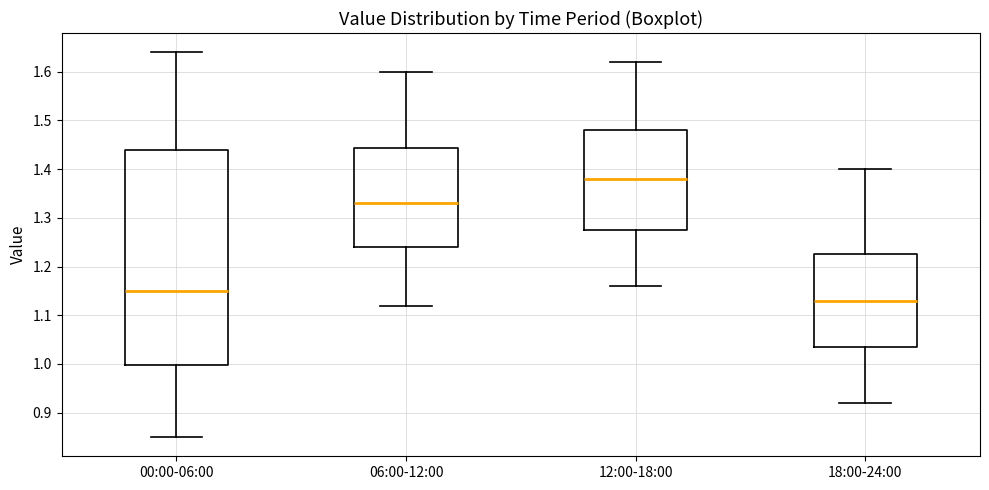

Reading left to right, transcribe this box plot: for each box, give where its median line is, the range the box spans, and where its two whiskers end, as read against the y-axis. The values are not printed on the chart, so give them approximately, as read against the axis.

00:00-06:00: median 1.15, box 1.00 to 1.44, whiskers 0.85 to 1.64
06:00-12:00: median 1.33, box 1.24 to 1.44, whiskers 1.12 to 1.60
12:00-18:00: median 1.38, box 1.28 to 1.48, whiskers 1.16 to 1.62
18:00-24:00: median 1.13, box 1.04 to 1.23, whiskers 0.92 to 1.40